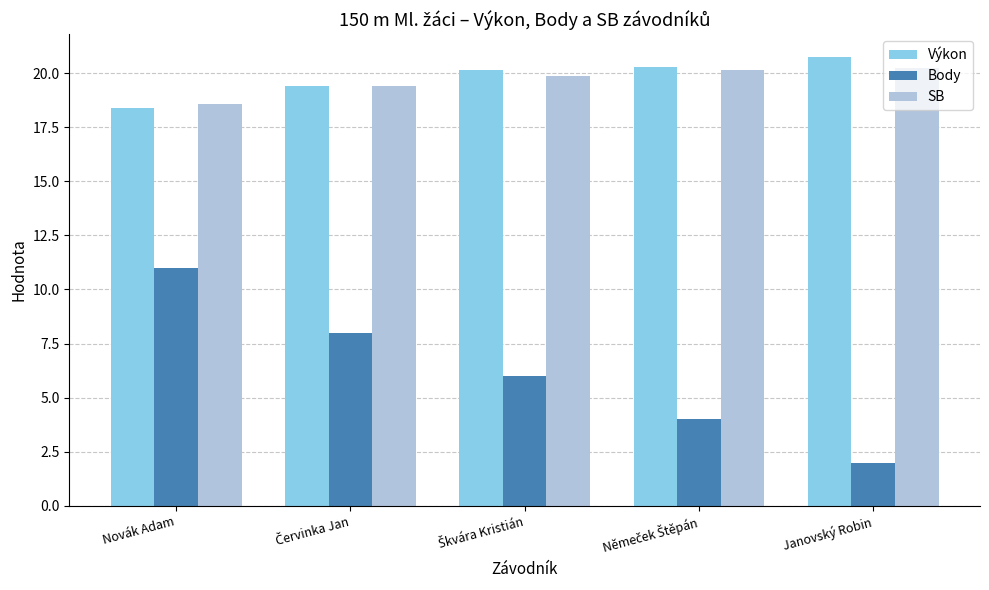

Reading right to left, what are all the values shown in this chart?

Výkon: 20.8	20.3	20.2	19.4	18.4
Body: 2.0	4.0	6.0	8.0	11.0
SB: 20.2	20.2	19.9	19.4	18.6